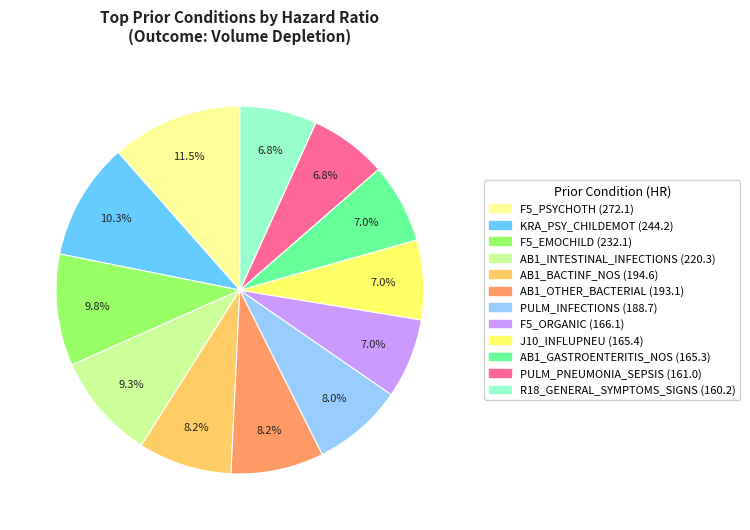

To the nearest percent, what is the average slice percentage?

8%